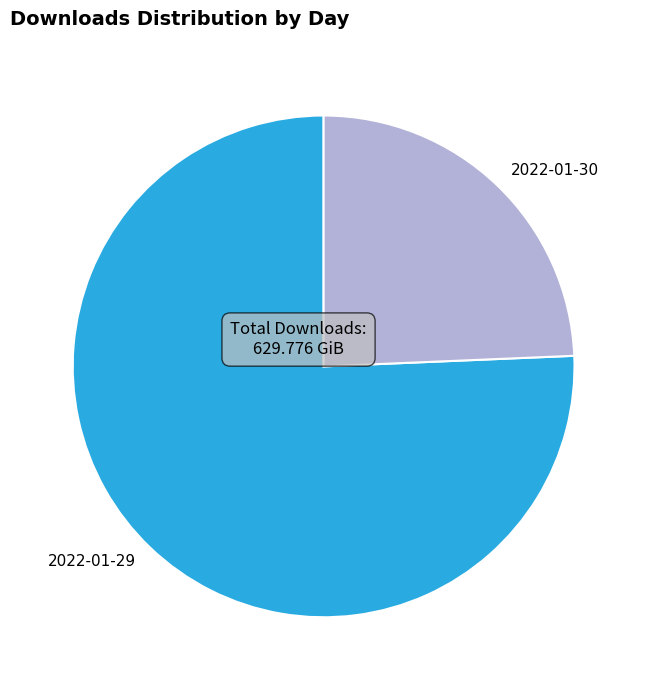

Which category has the biggest portion of the pie?

2022-01-29